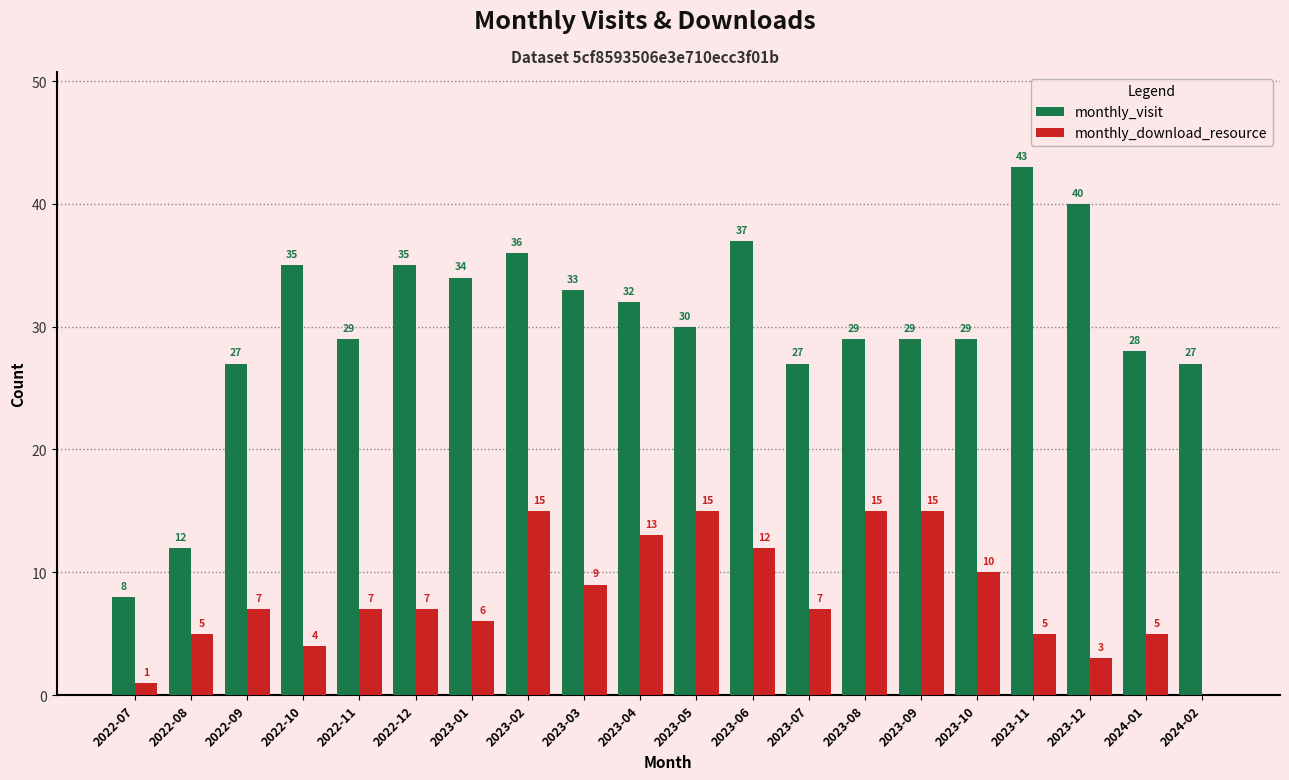

Which series has the largest total across all categories?

monthly_visit